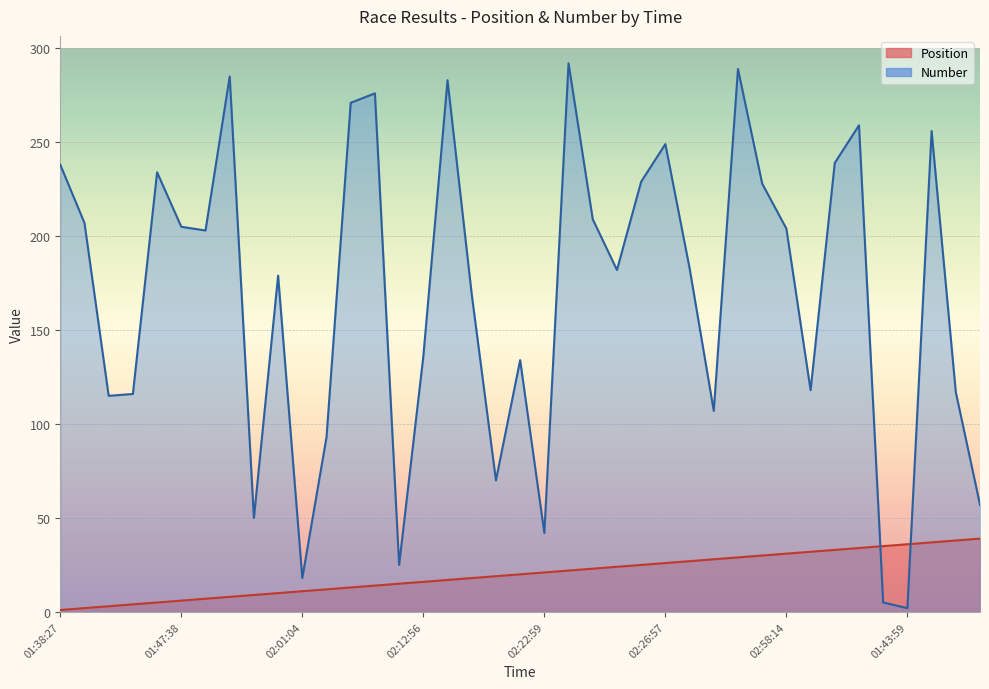

True or false: Number and Position intersect in this chart.

True